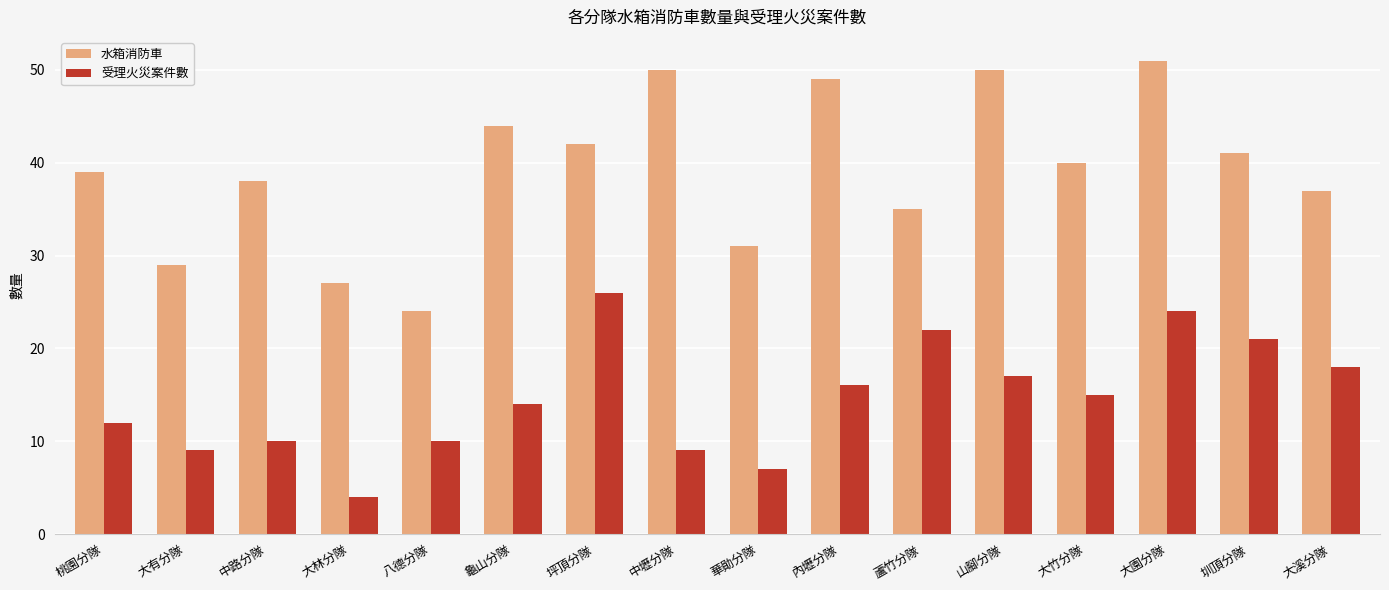

The value of 水箱消防車 at 八德分隊 is 24. True or false?

True